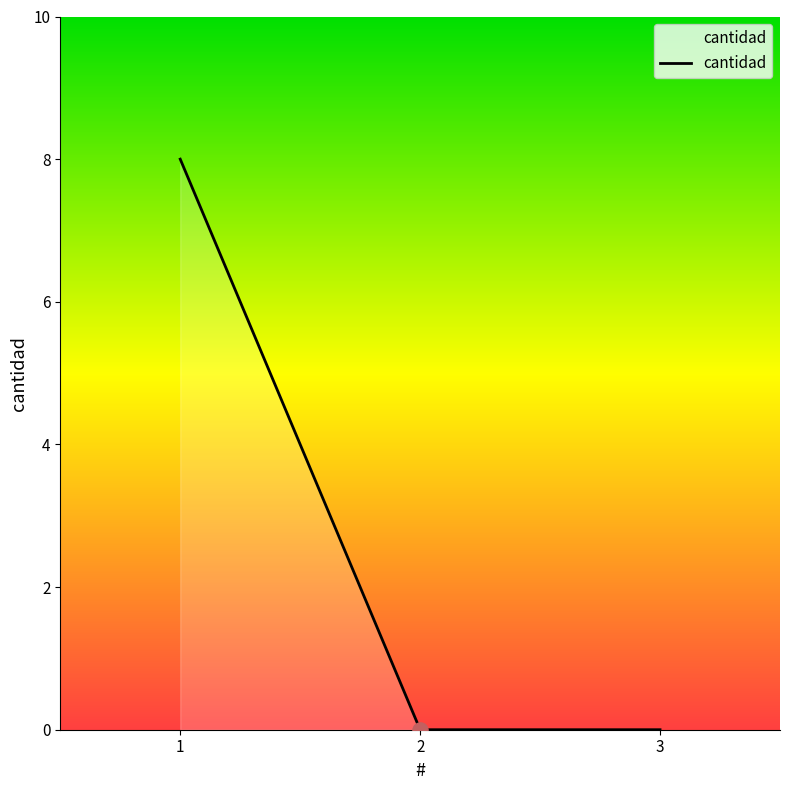

Between 2 and 1, which is larger?

1